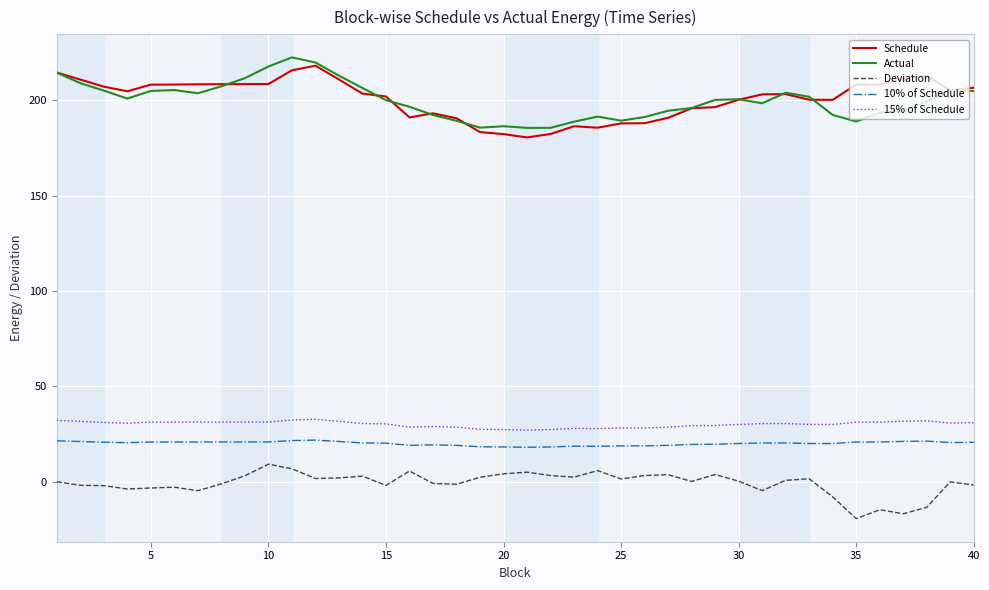

What is the lowest value of the Actual series?

185.5